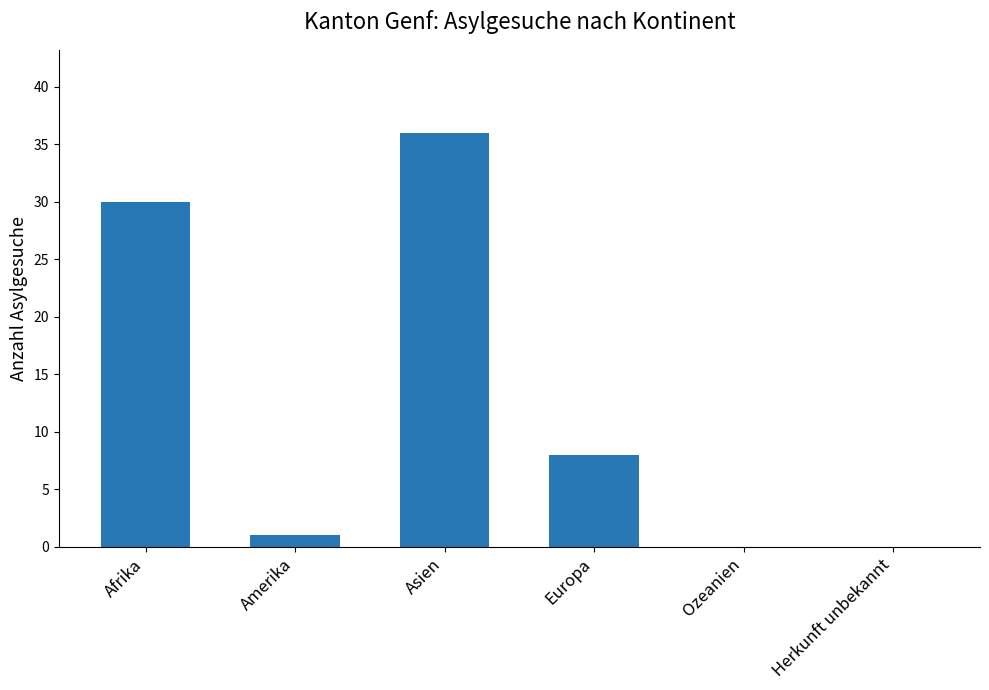

What is the sum of all values?

75